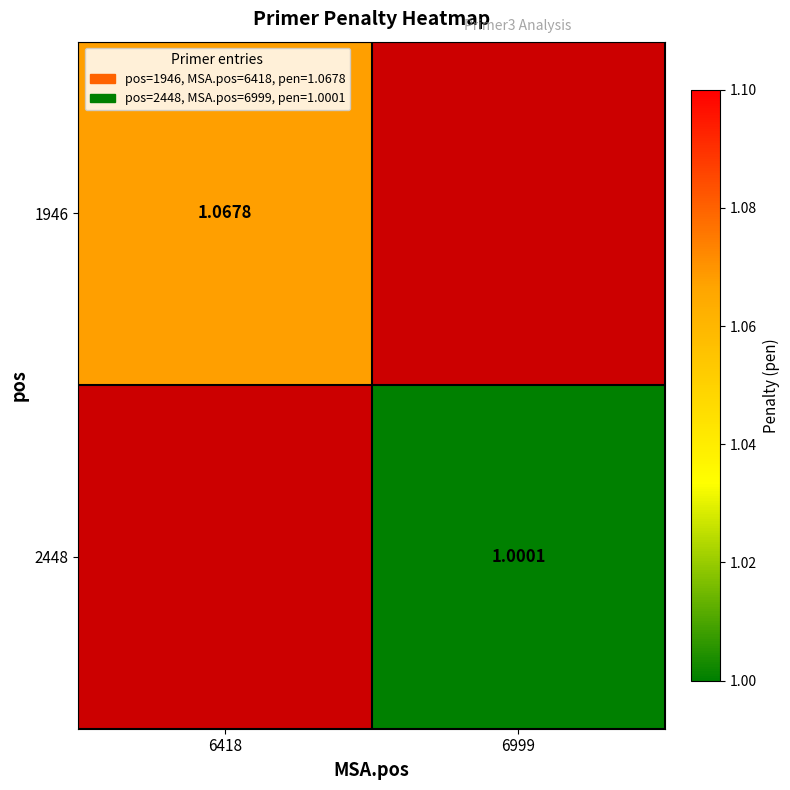

True or false: 1946 has a value of 0.0 at 6999.

True